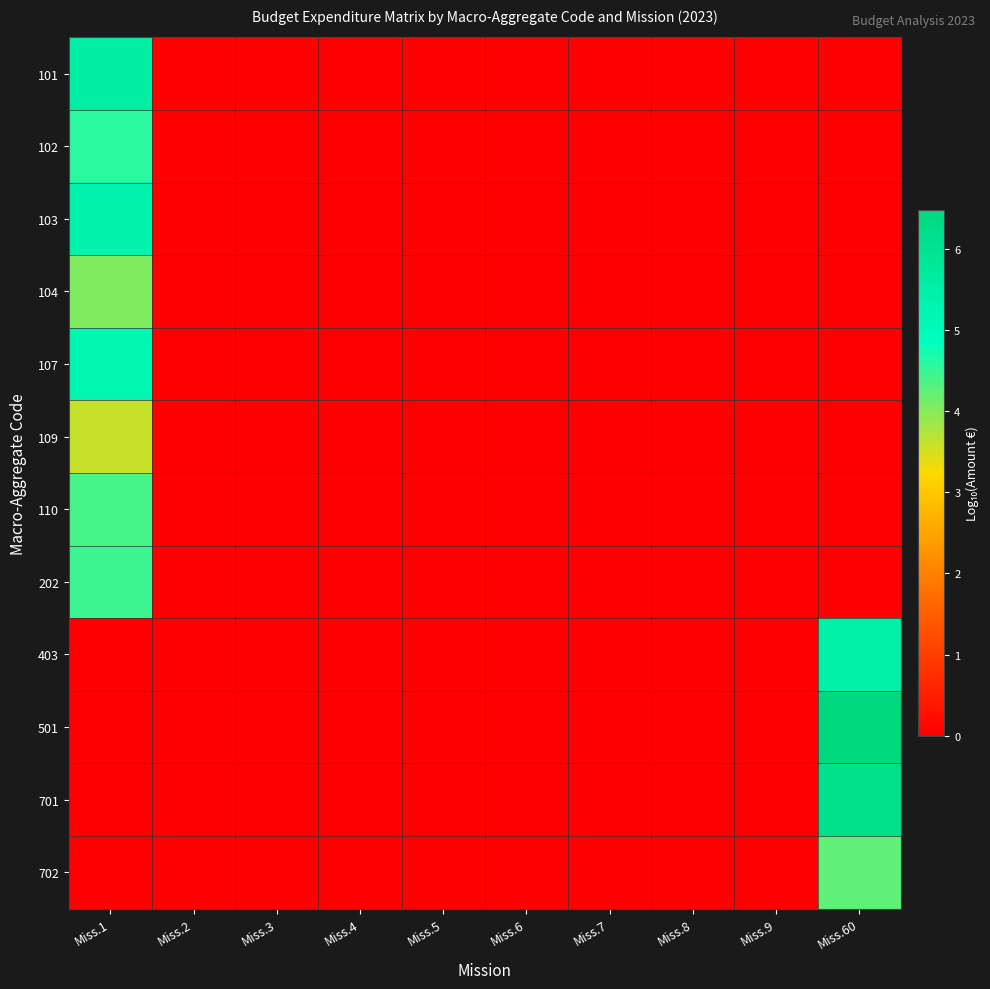

What is the greatest value displayed?

6.5